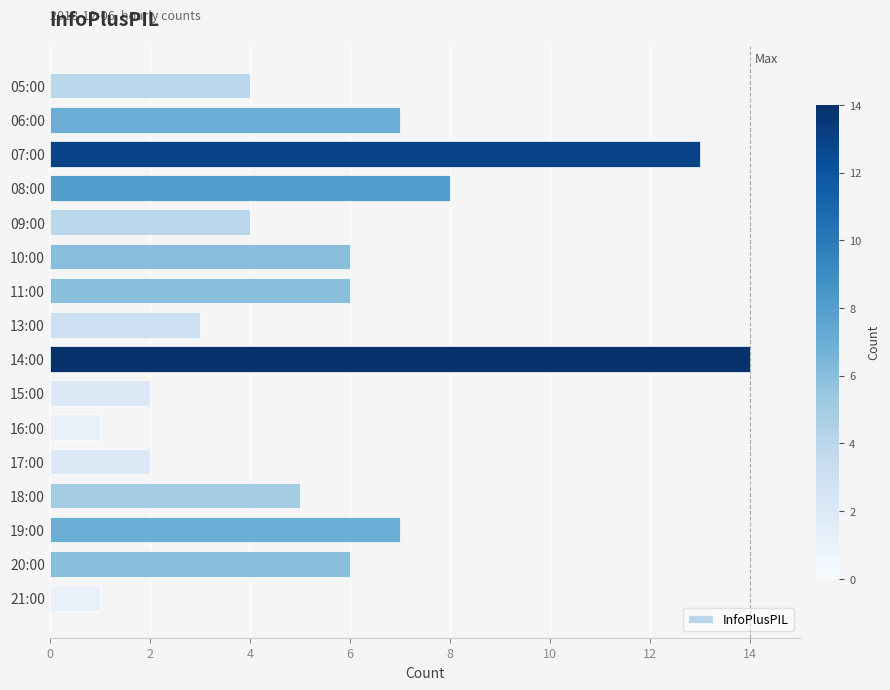

How many data points are less than 6?

8